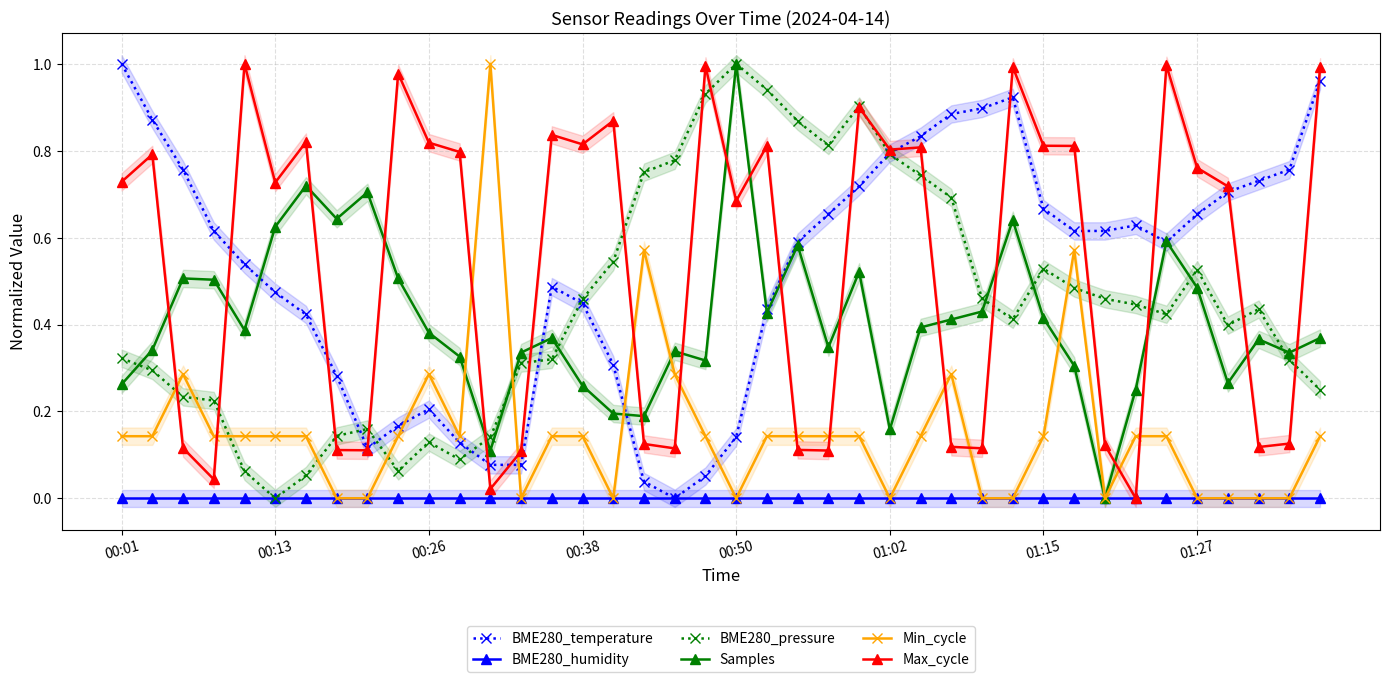

What is the highest value of the BME280_pressure series?

1.0